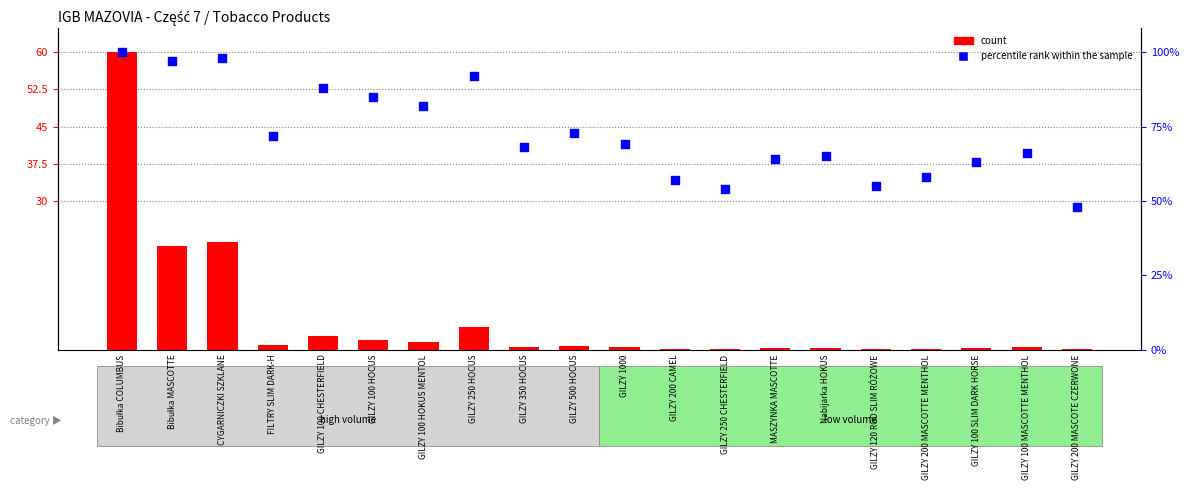

Which series reaches the minimum Y coordinate?

count